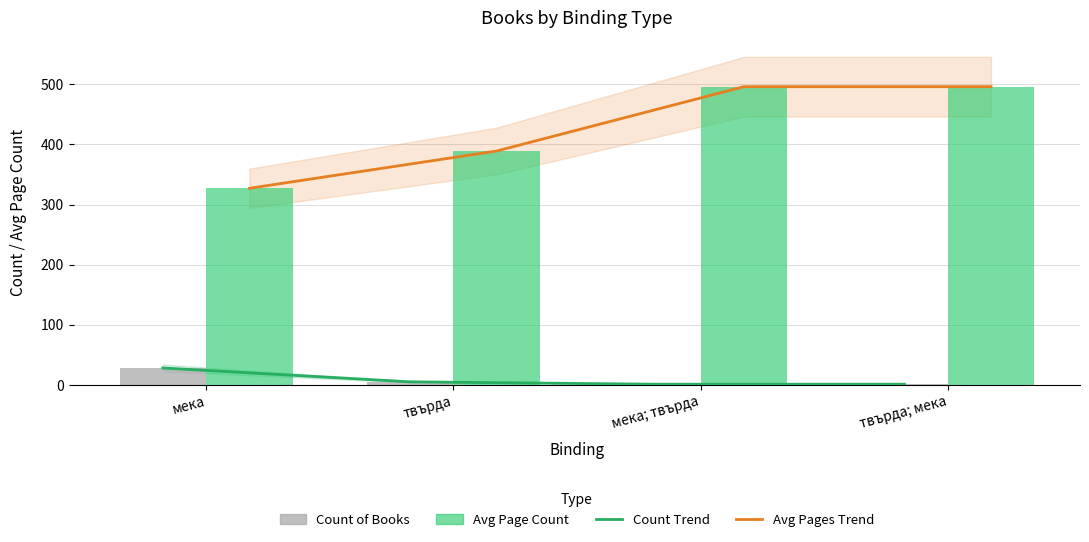

What is the highest value of the Count of Books series?

28